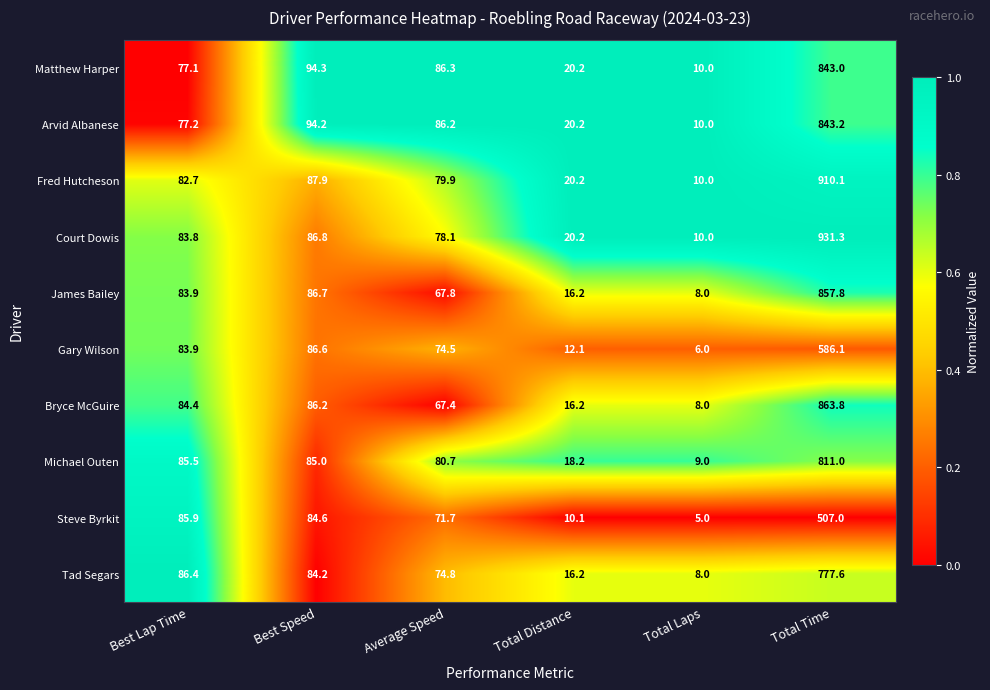

What is the minimum value for Court Dowis?

10.0